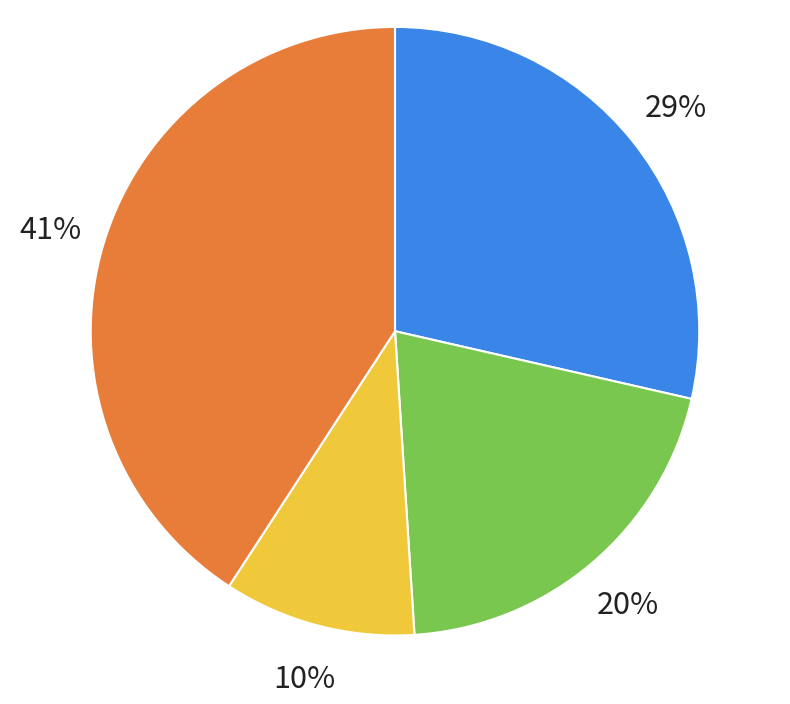

Does Neustadt account for over 50% of the chart?

No